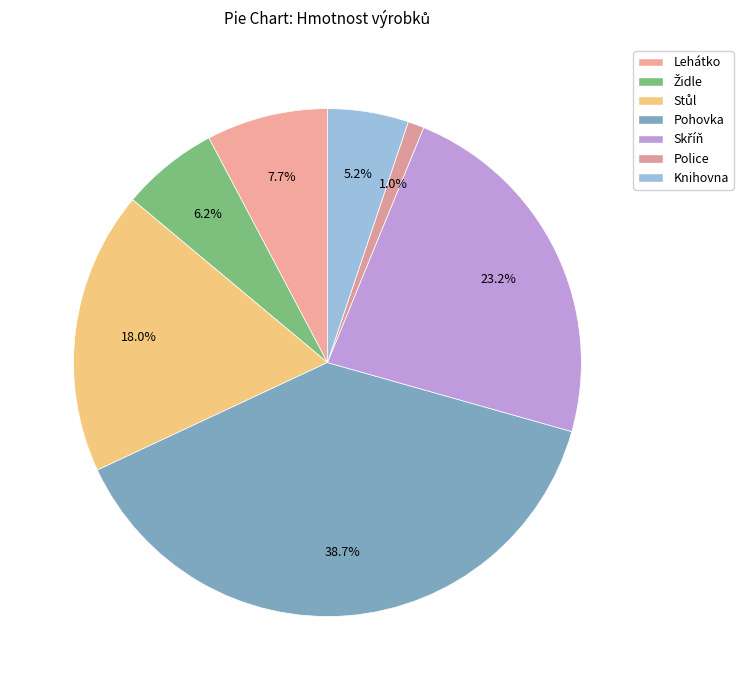

What is the largest slice in the pie chart?

Pohovka